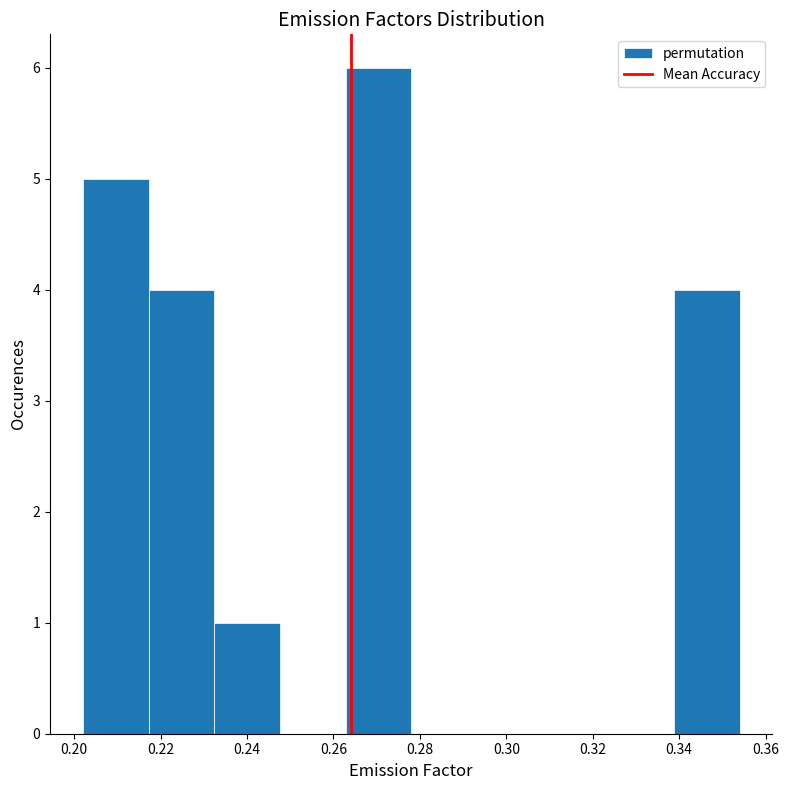

Reading left to right, list every bar in this chart as the range it spans on the x-axis followed by its height. Neither the bar edges nor the heights are printed on the chart, so give them approximately, as read against the axes.

0.202 to 0.218: 5
0.218 to 0.232: 4
0.232 to 0.248: 1
0.248 to 0.262: 0
0.262 to 0.278: 6
0.278 to 0.294: 0
0.294 to 0.308: 0
0.308 to 0.324: 0
0.324 to 0.338: 0
0.338 to 0.354: 4